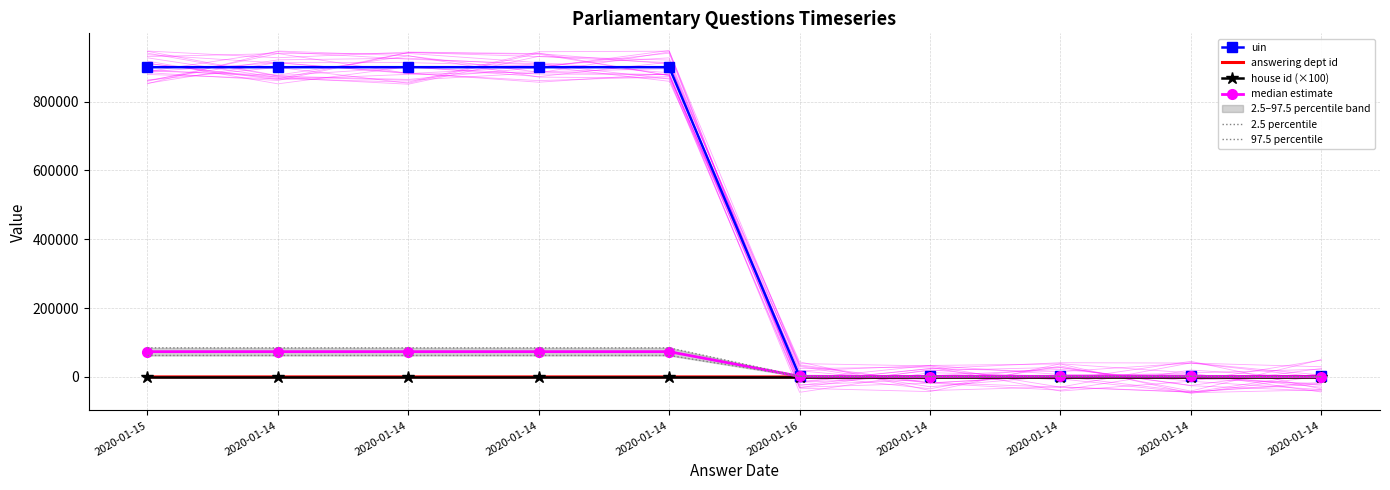

At how many categories does at least one series exceed 55840?

5